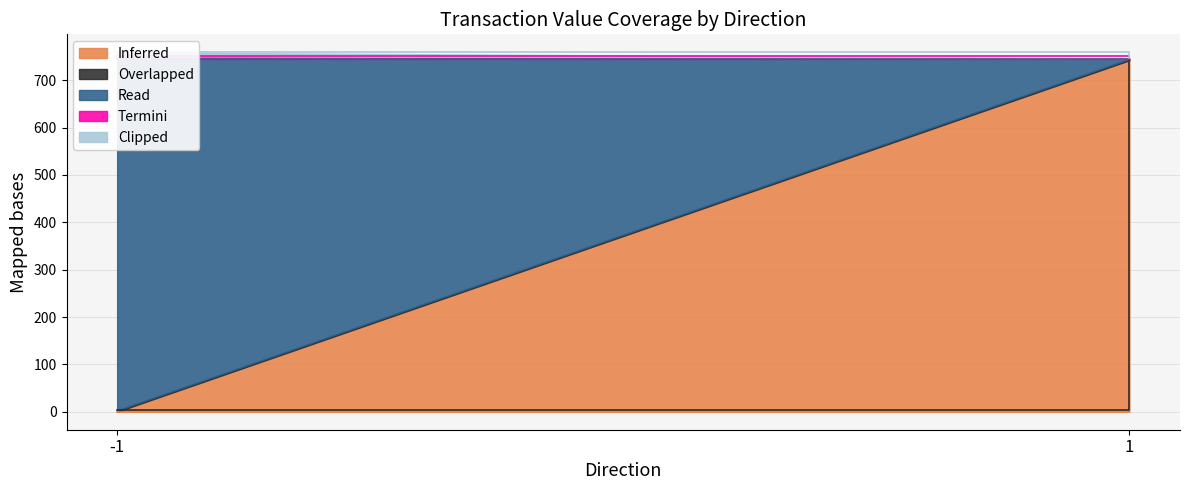

Which has a higher value, -1 or 1?

1